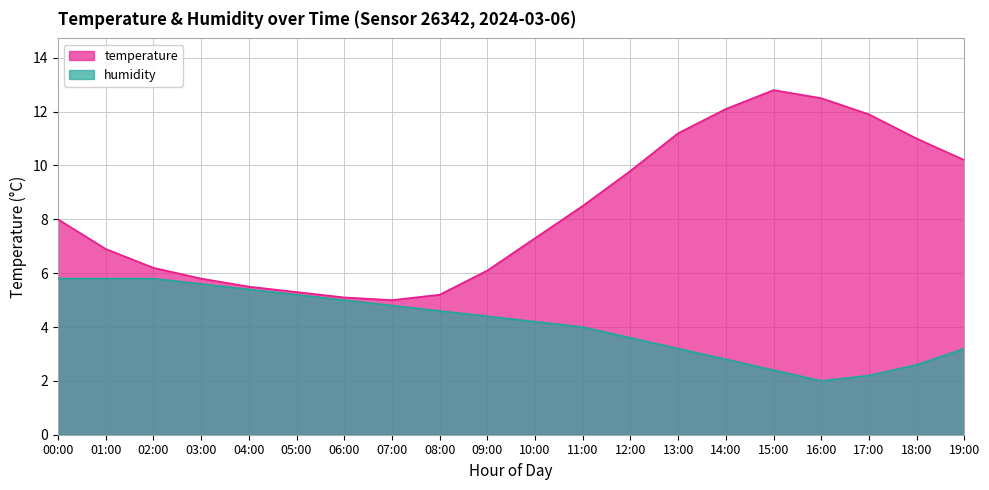

What value does the humidity series have at 06:00?

5.0